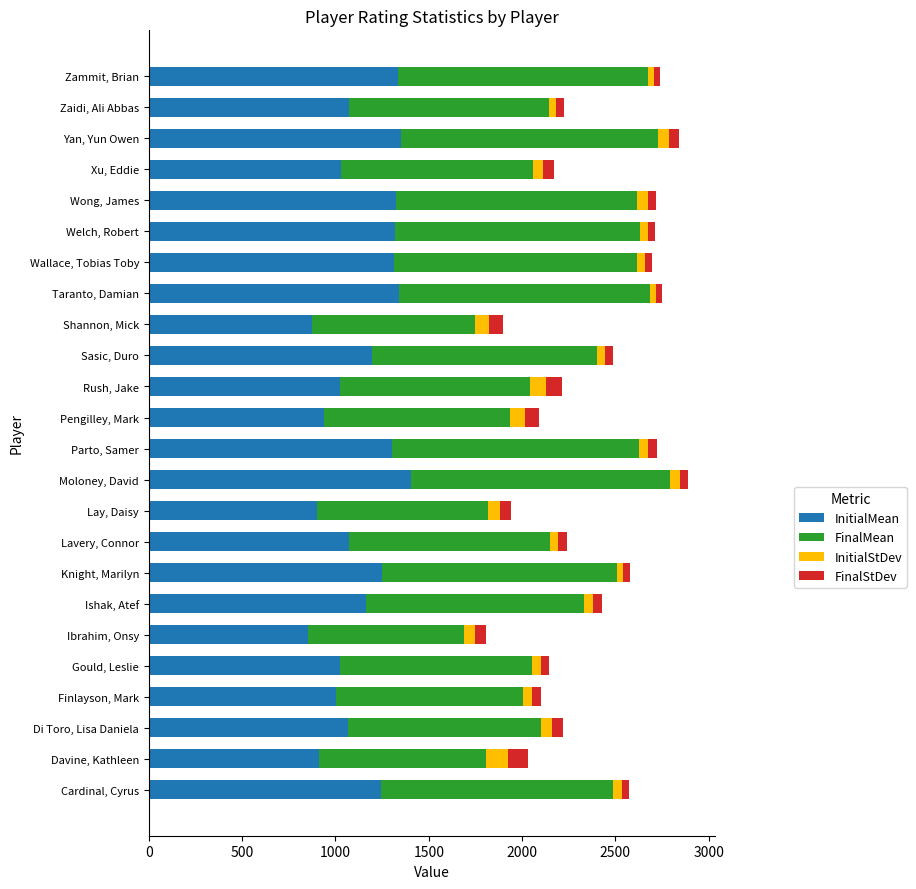

What is the minimum value for InitialMean?

852